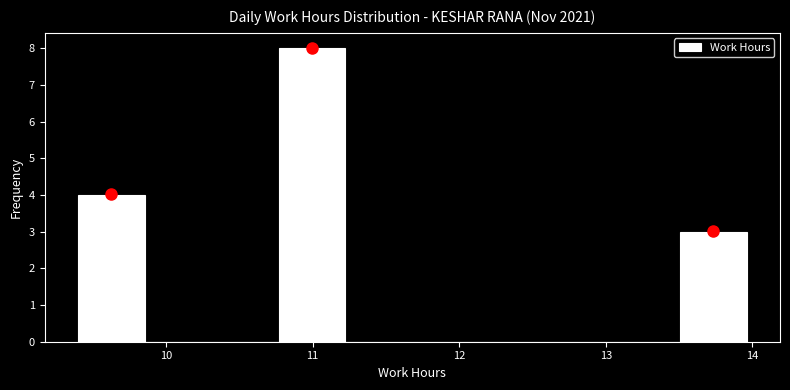

Over which range of the x-axis is the bar tallest?

10.8 to 11.2